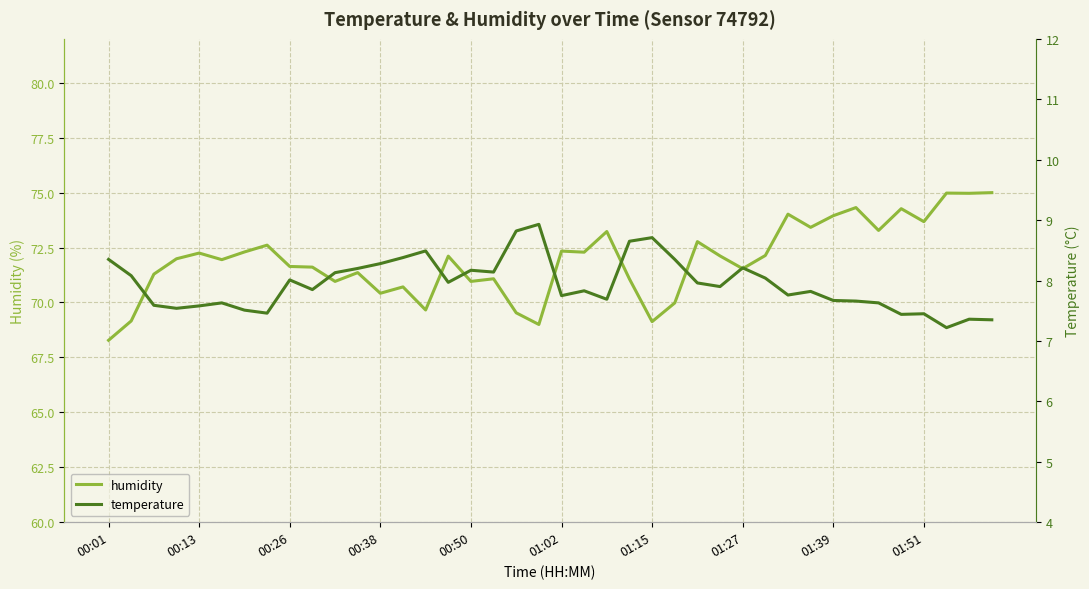

What is the value of the humidity point at the 5th from the left?

72.2